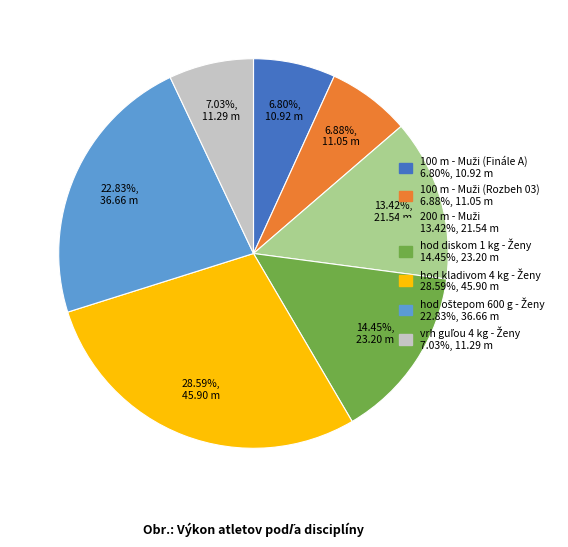

Is there any slice that represents more than half of the pie?

No